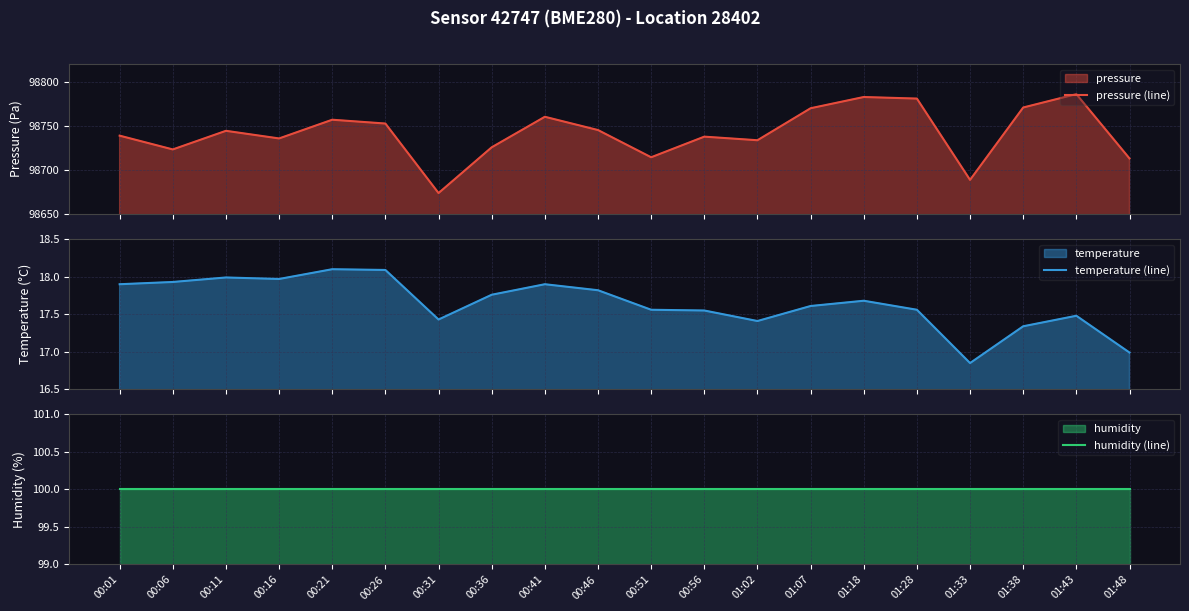

Which label corresponds to the smallest value in the chart?

01:33